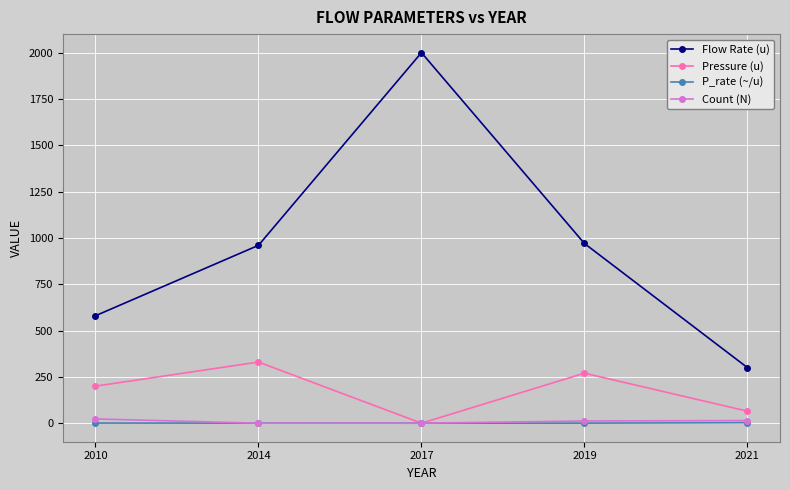

Is the value of P_rate (~/u) at 2010 greater than the value of Pressure (u) at 2010?

No